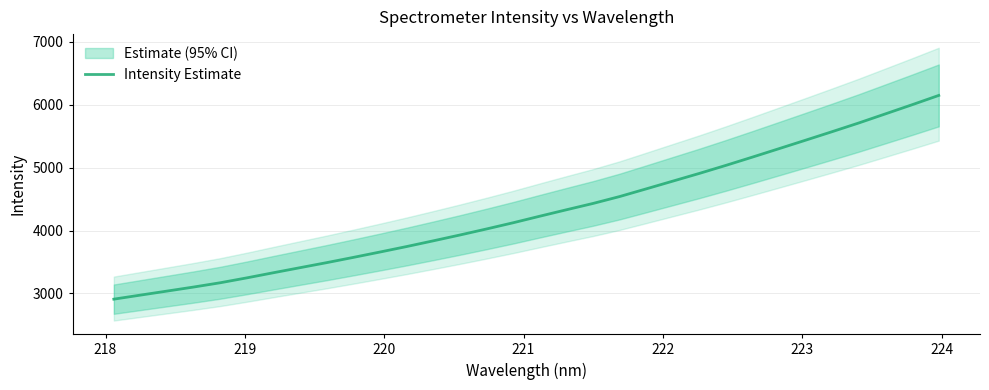

How many values exceed 4227?

16